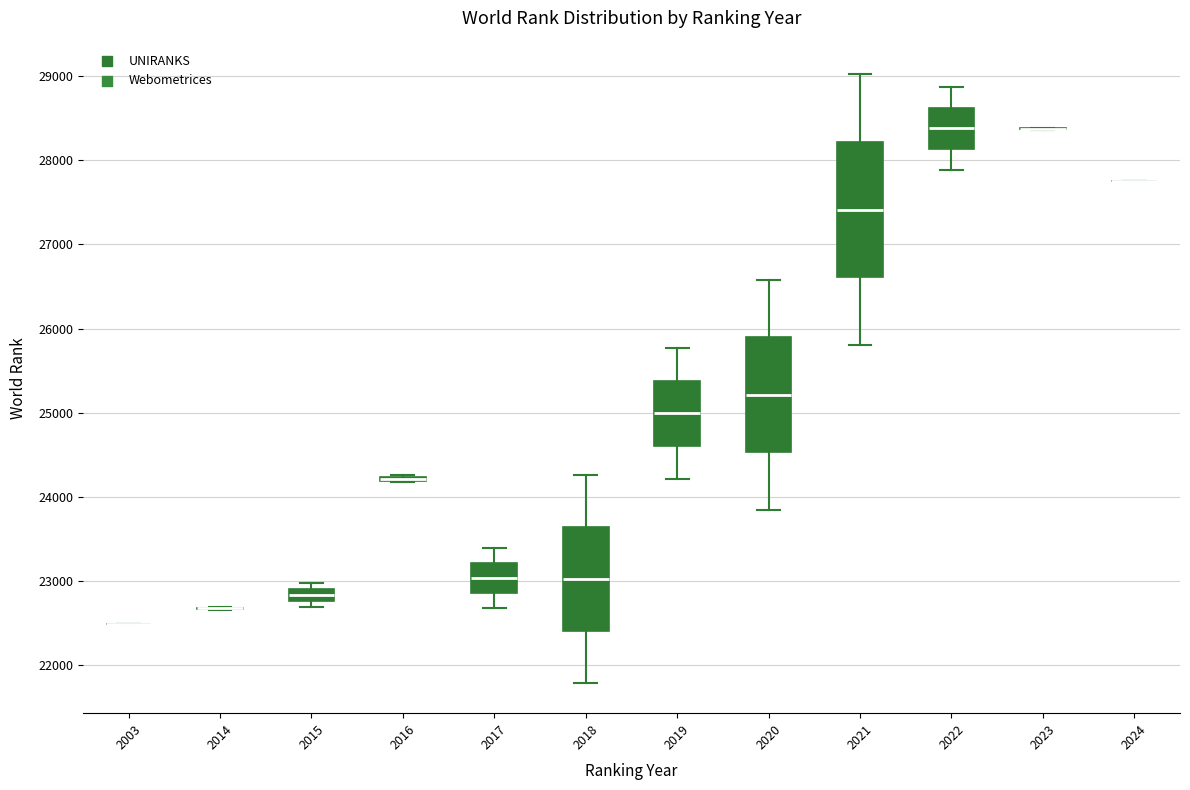

Comparing the boxes themselves (not the whiskers), which one is the tallest?

2021